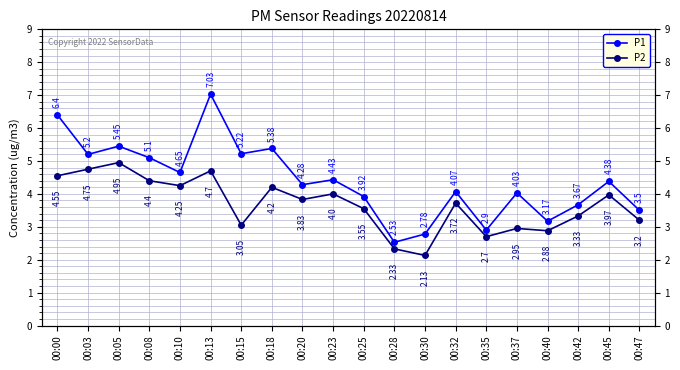

Where is the first local minimum for P2?

00:10